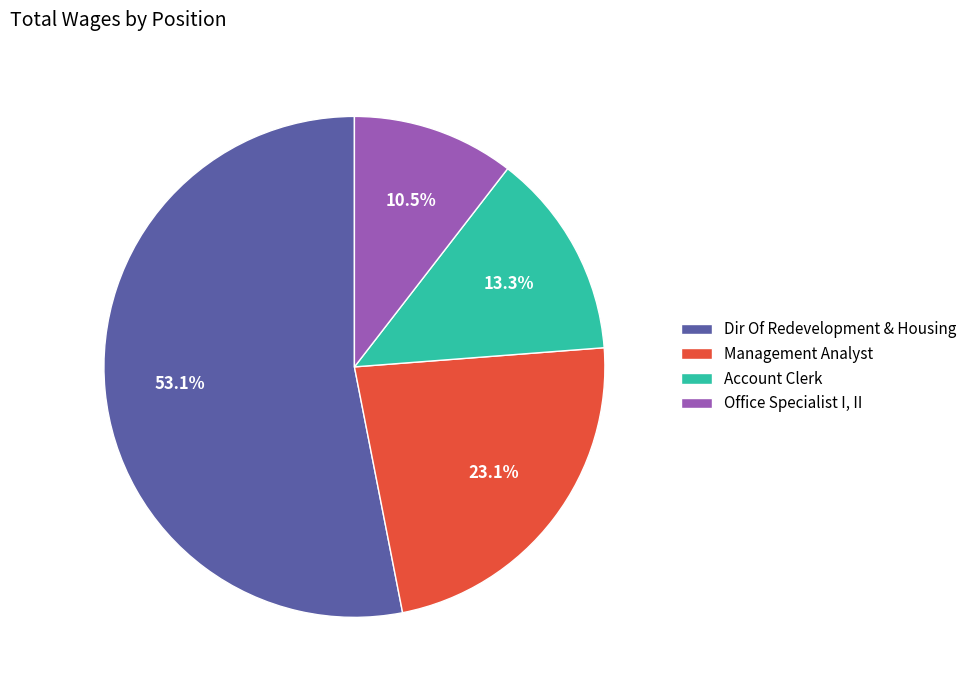

Rank the categories by value from lowest to highest.

Office Specialist I, II, Account Clerk, Management Analyst, Dir Of Redevelopment & Housing